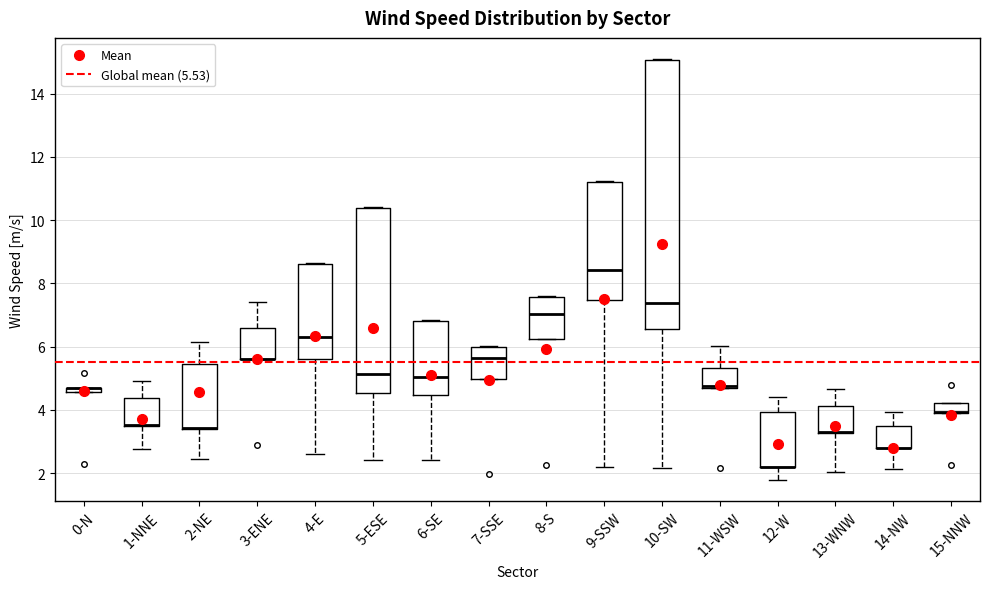

Where does the upper whisker of the box for 3-ENE end on the y-axis? The values are not printed on the chart, so give them approximately, as read against the axis.

7.4